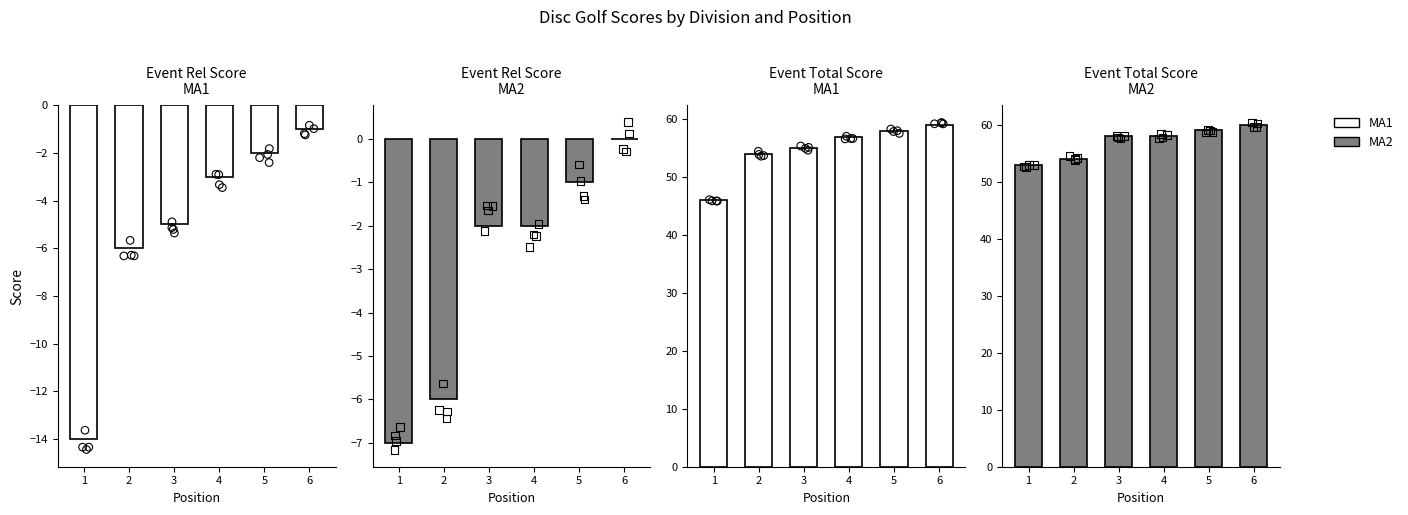

At how many categories does at least one series exceed 53?

5